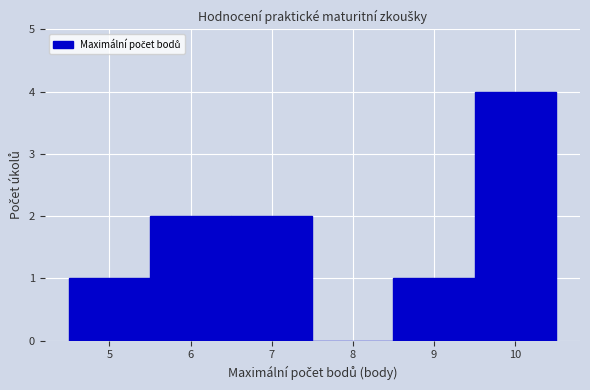

How tall is the bar that spans 5.5 to 6.5 on the x-axis? The values are not printed on the chart, so give them approximately, as read against the axis.

2